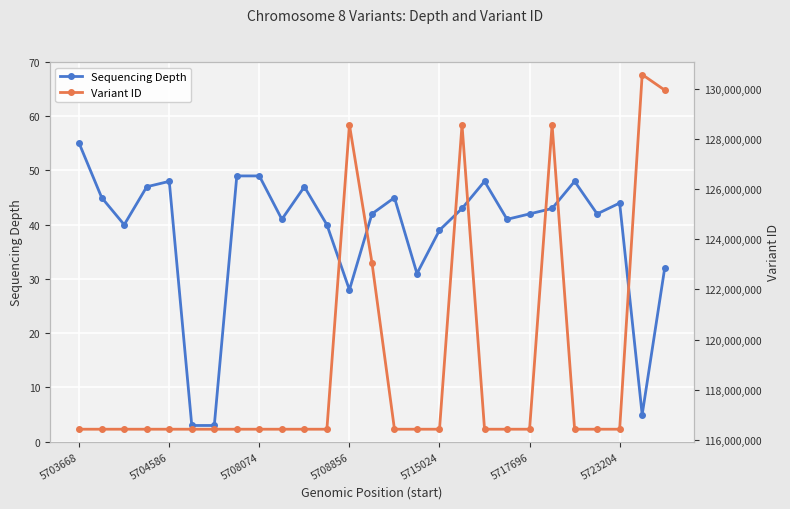

What is the minimum value for Sequencing Depth?

3